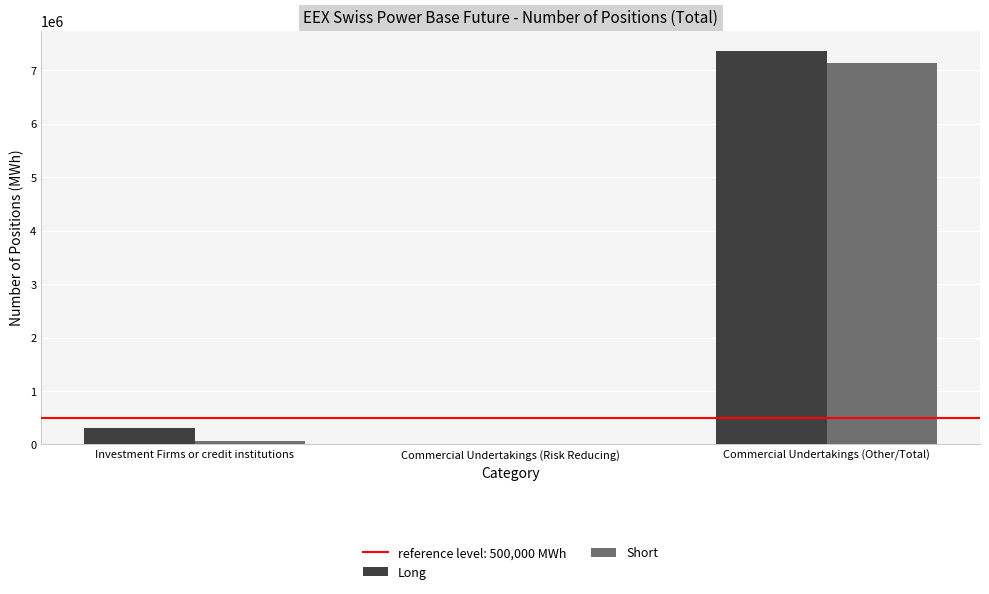

Which series has the largest total across all categories?

Long